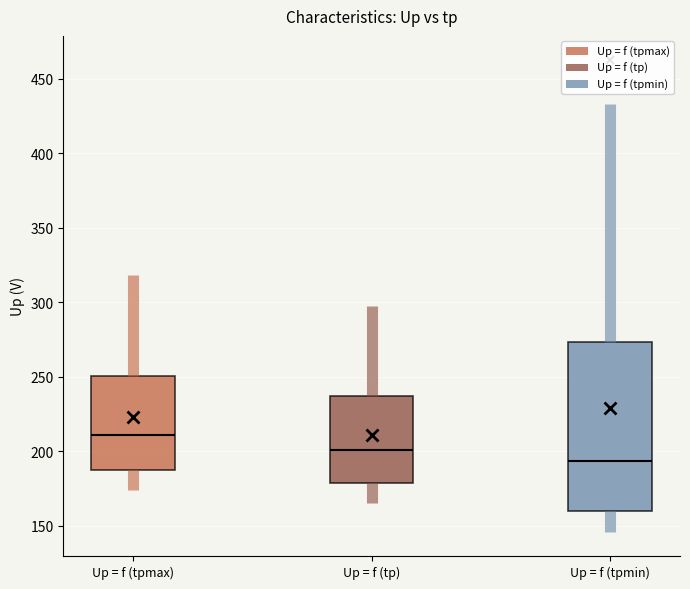

Where does the lower whisker of the box for Up = f (tpmin) end on the y-axis? The values are not printed on the chart, so give them approximately, as read against the axis.

145